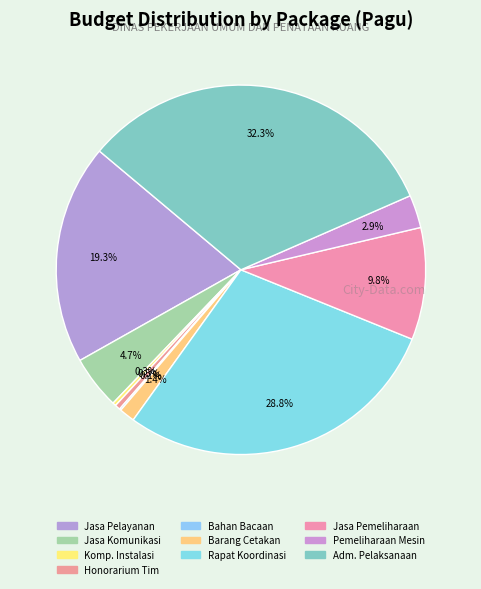

How many slices are in this pie chart?

10